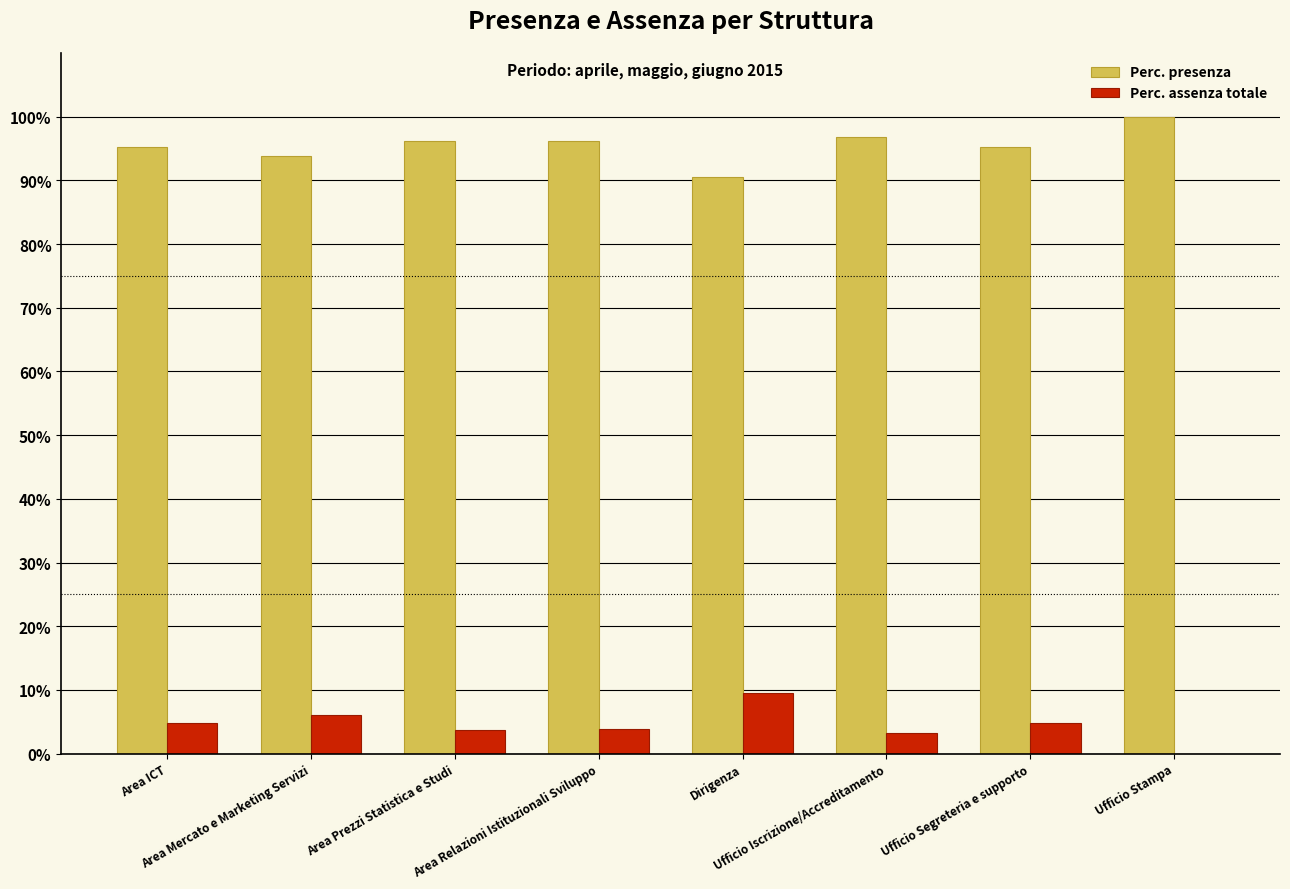

What are all the series names shown in the legend?

Perc. presenza, Perc. assenza totale